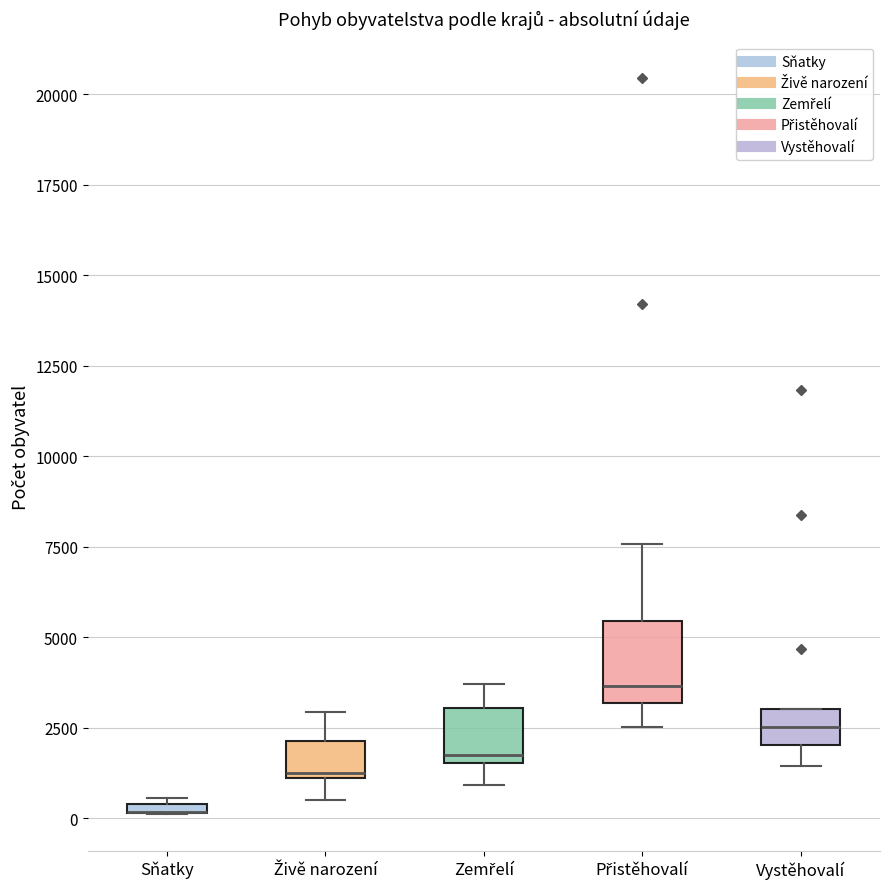

Which box is the tallest, from its lower edge to its upper edge?

Přistěhovalí